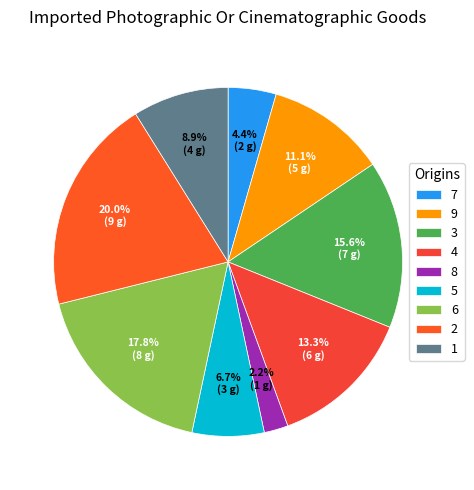

To the nearest percent, what is the difference between the largest and smallest slice percentages?

18%